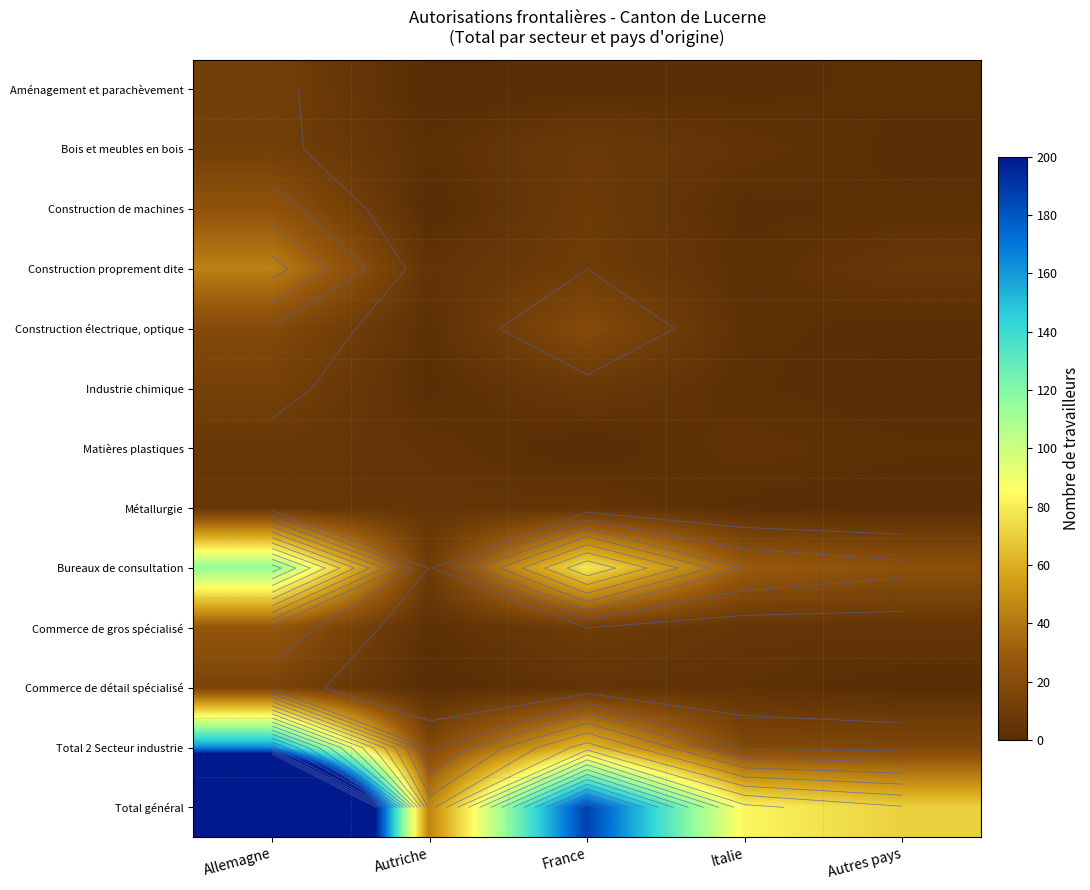

Which series has the largest range (max minus min)?

Total général